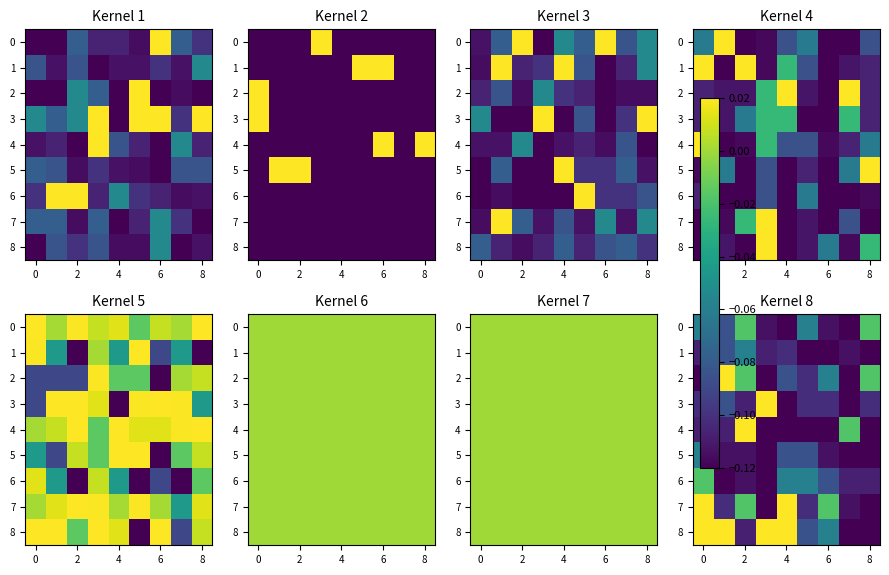

The value of 8 at 4 is 0.0. True or false?

True